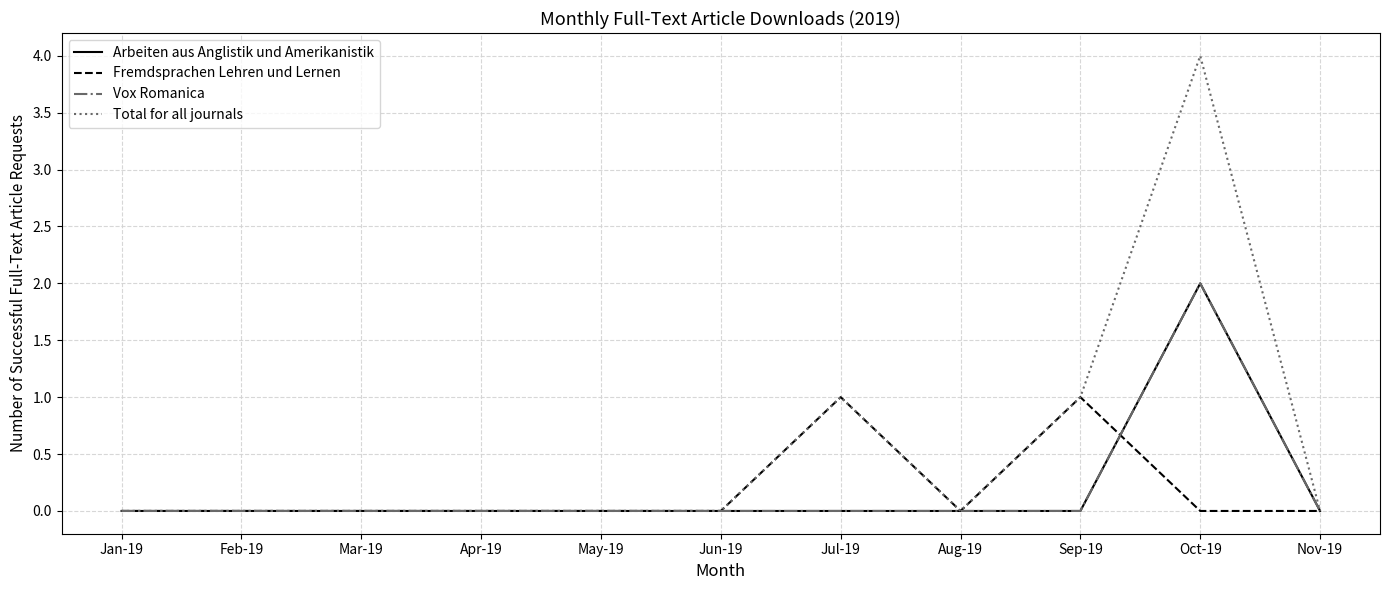

At which category does Total for all journals reach its first local peak?

Jul-19